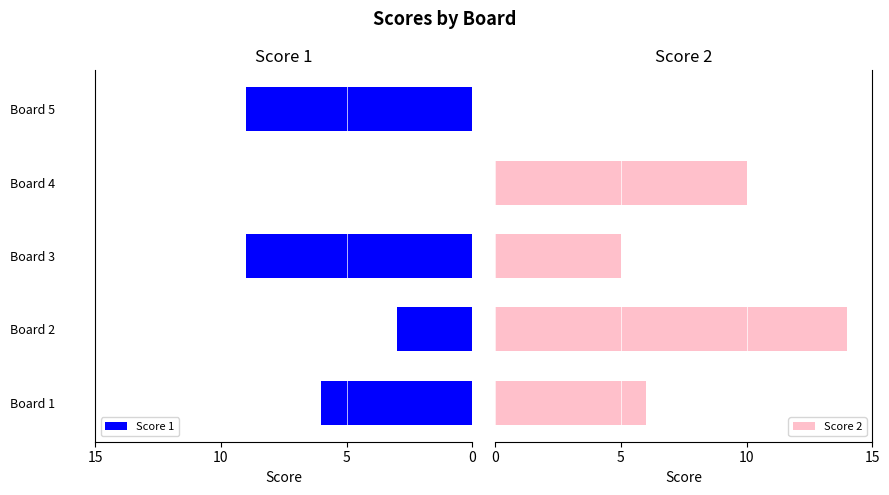

Where is Score 1 nearest to the value 4?

Board 2